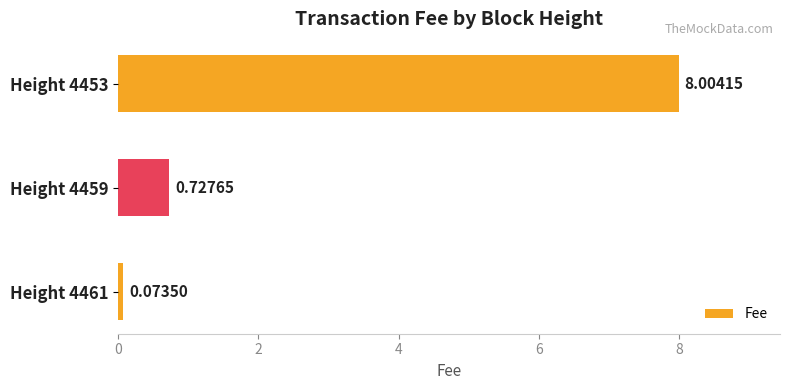

What is the difference between the values at Height 4453 and Height 4459?

7.3